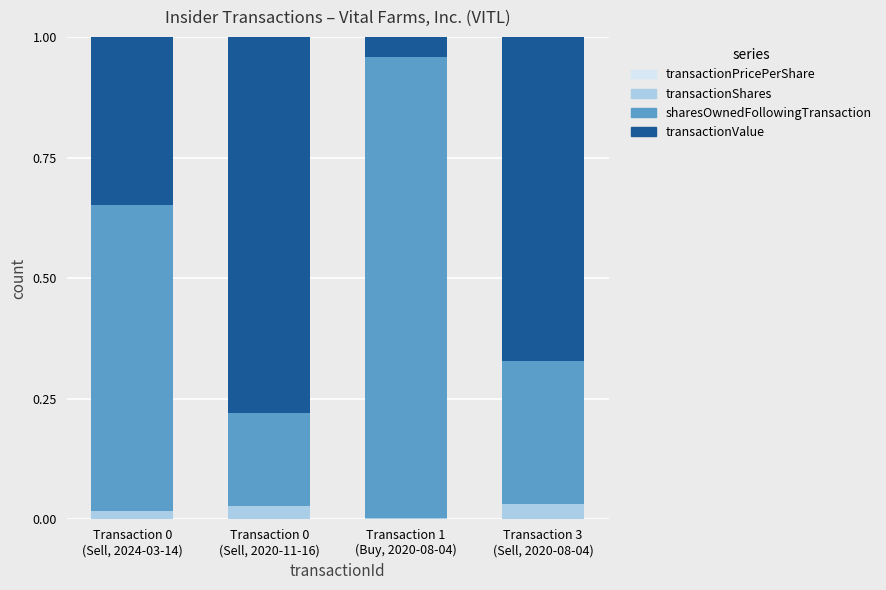

Which series has the widest spread of values?

sharesOwnedFollowingTransaction